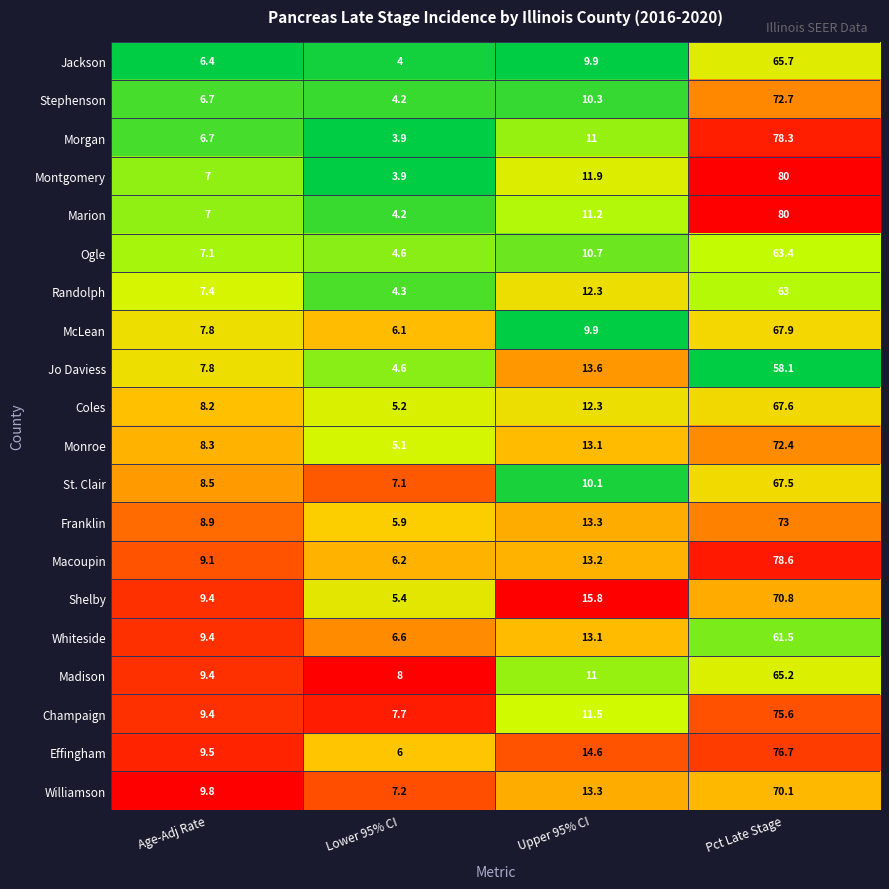

At which category is the sum across all series the highest?

Pct Late Stage